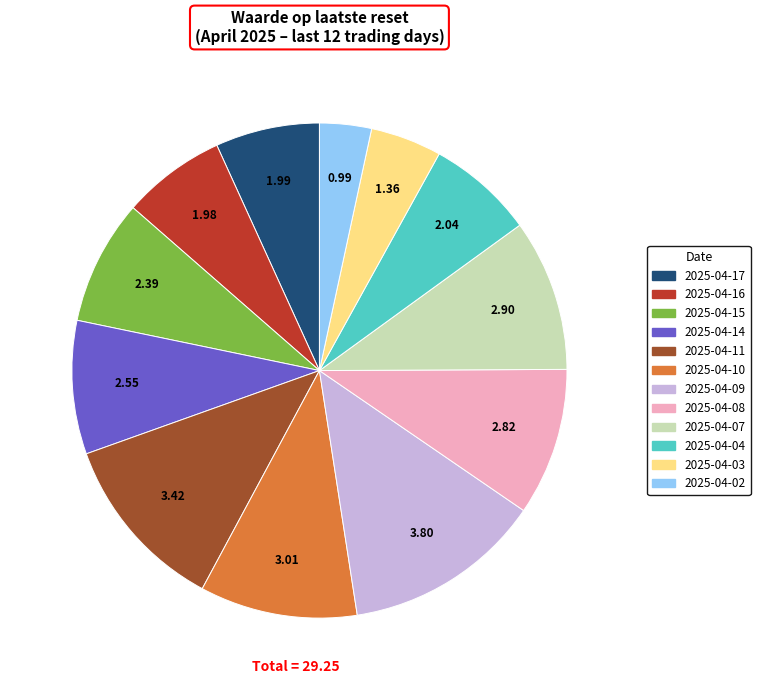

Does 2025-04-04 account for over 50% of the chart?

No